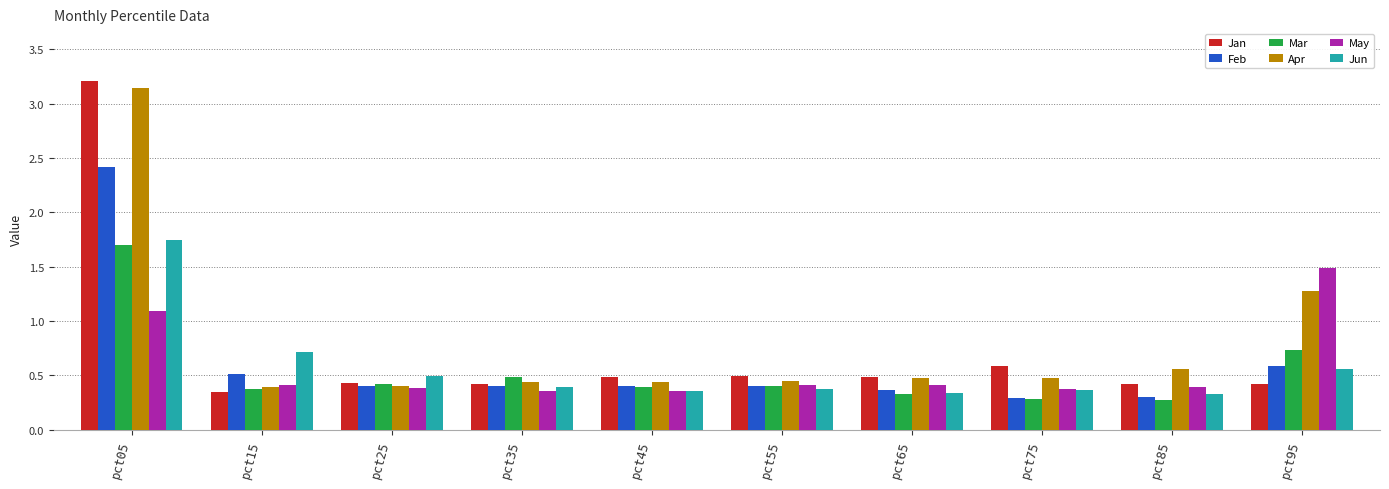

How many bars are there in each group?

6